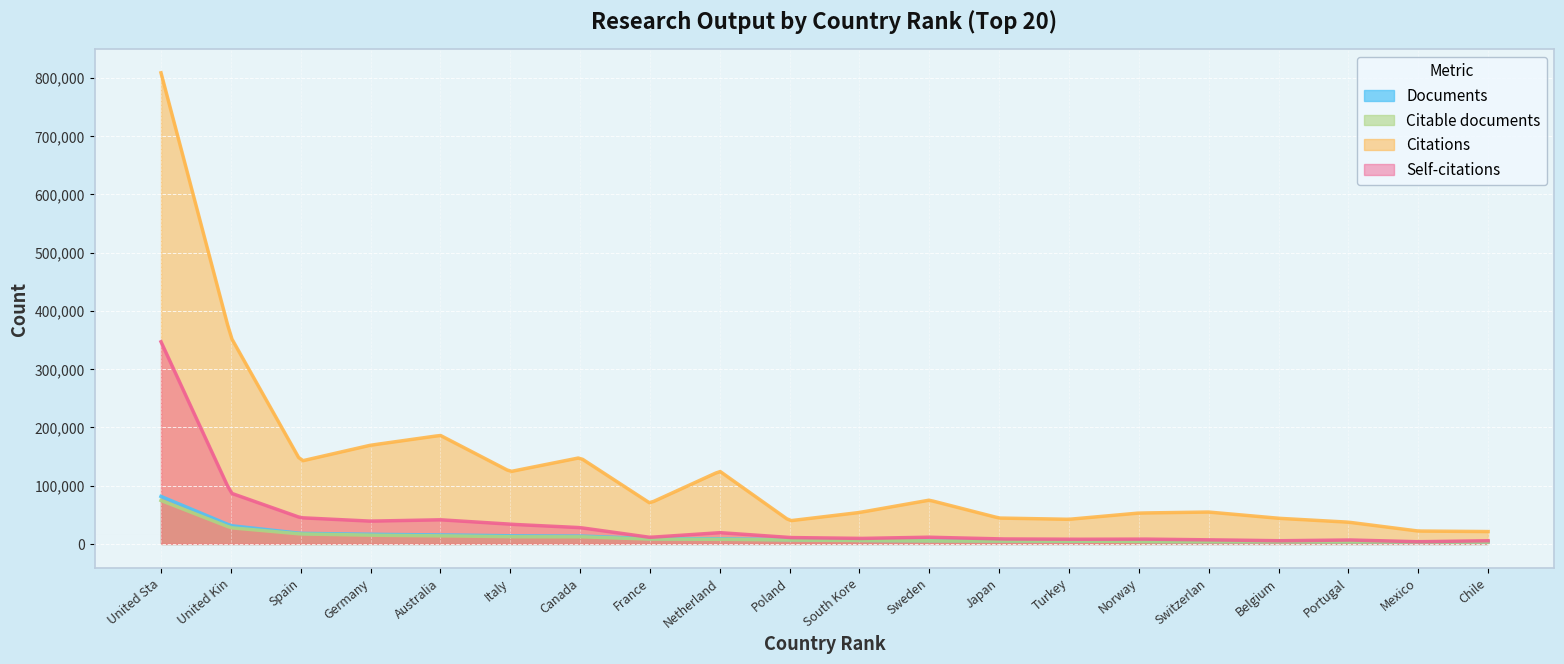

The value of Self-citations at 15 is 14971. True or false?

False